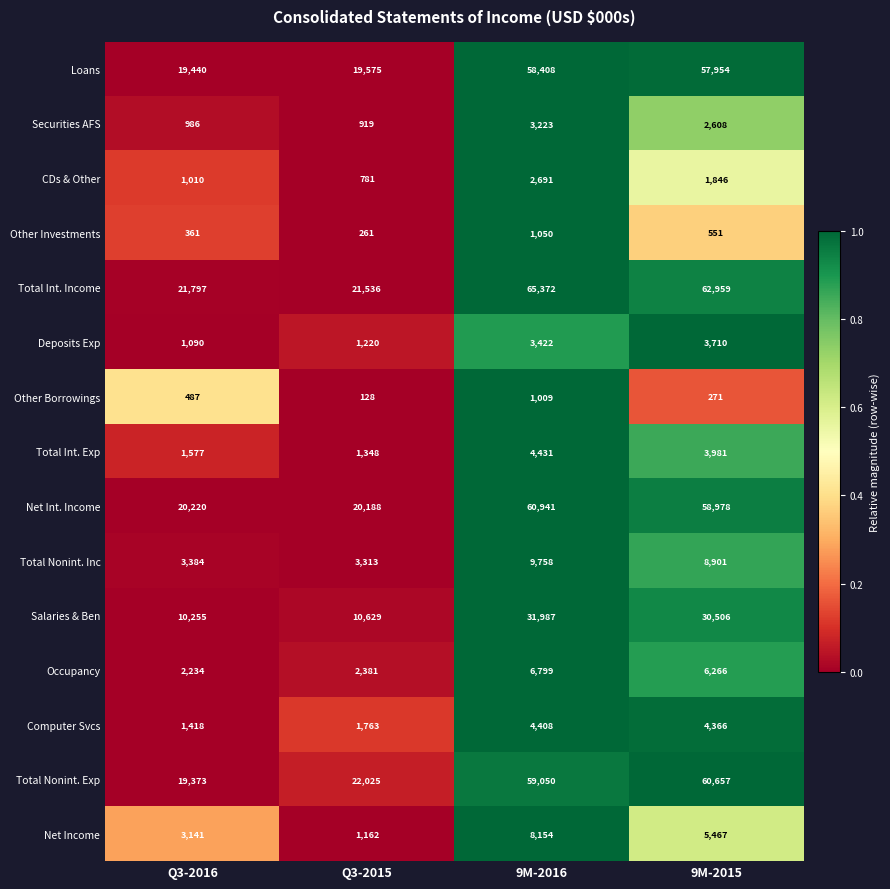

The value of Securities AFS at Q3-2016 is 986. True or false?

True